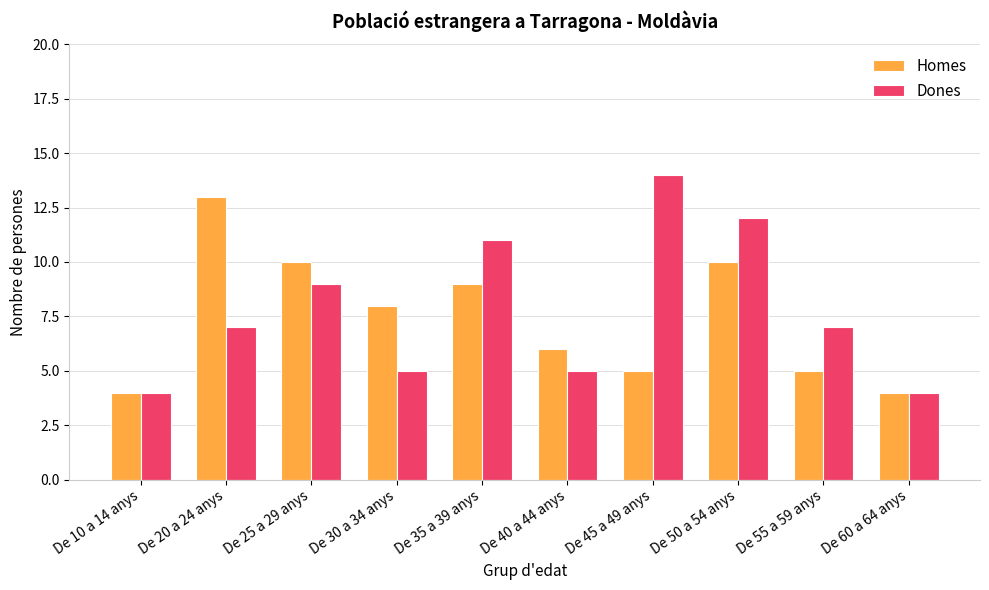

At De 55 a 59 anys, list the series in order from smallest to largest.

Homes, Dones